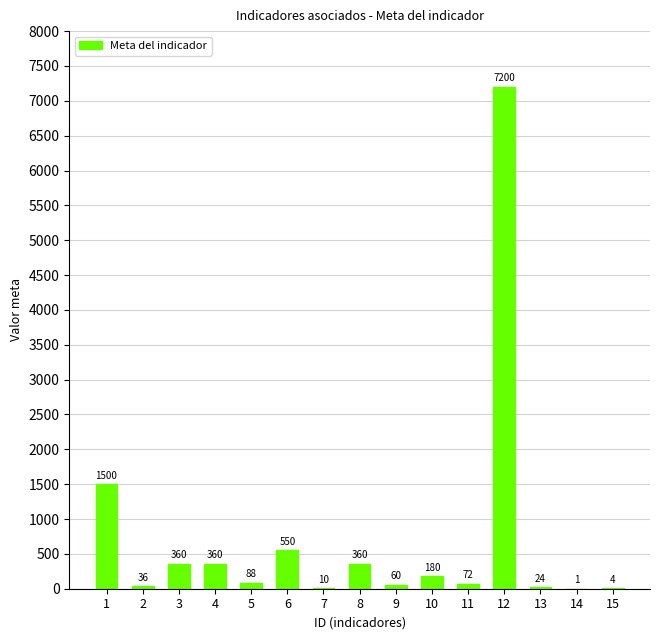

What is the change in value from 4 to 9?

-300